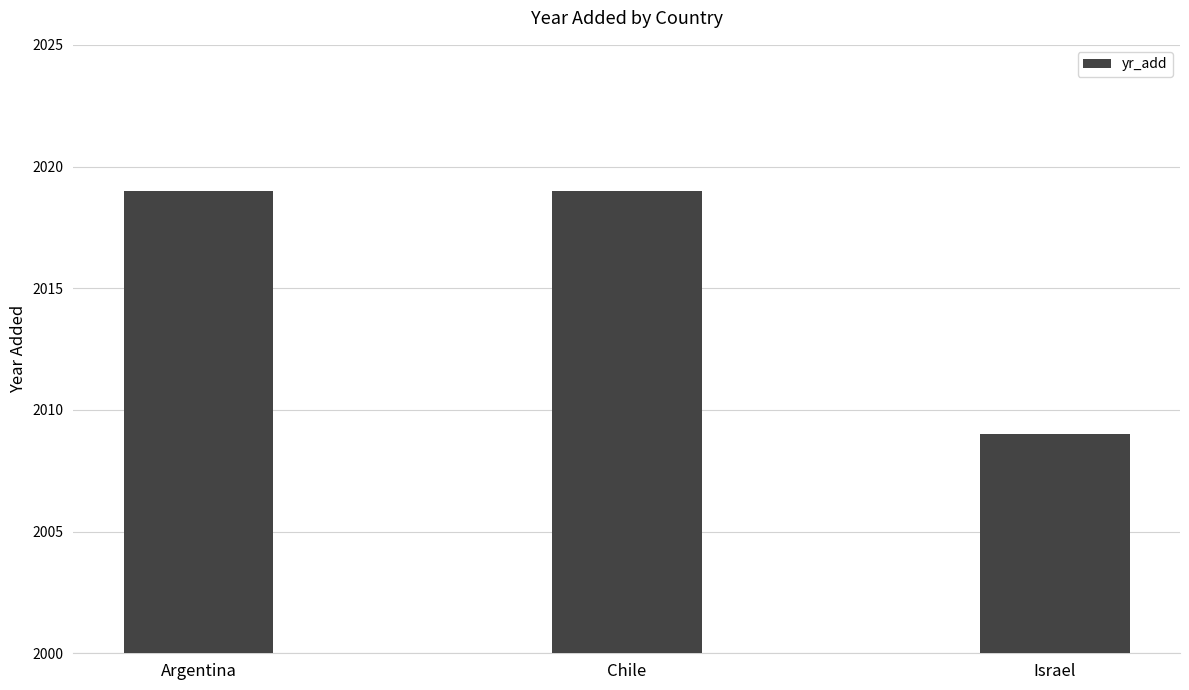

What is the change in value from Chile to Israel?

-10